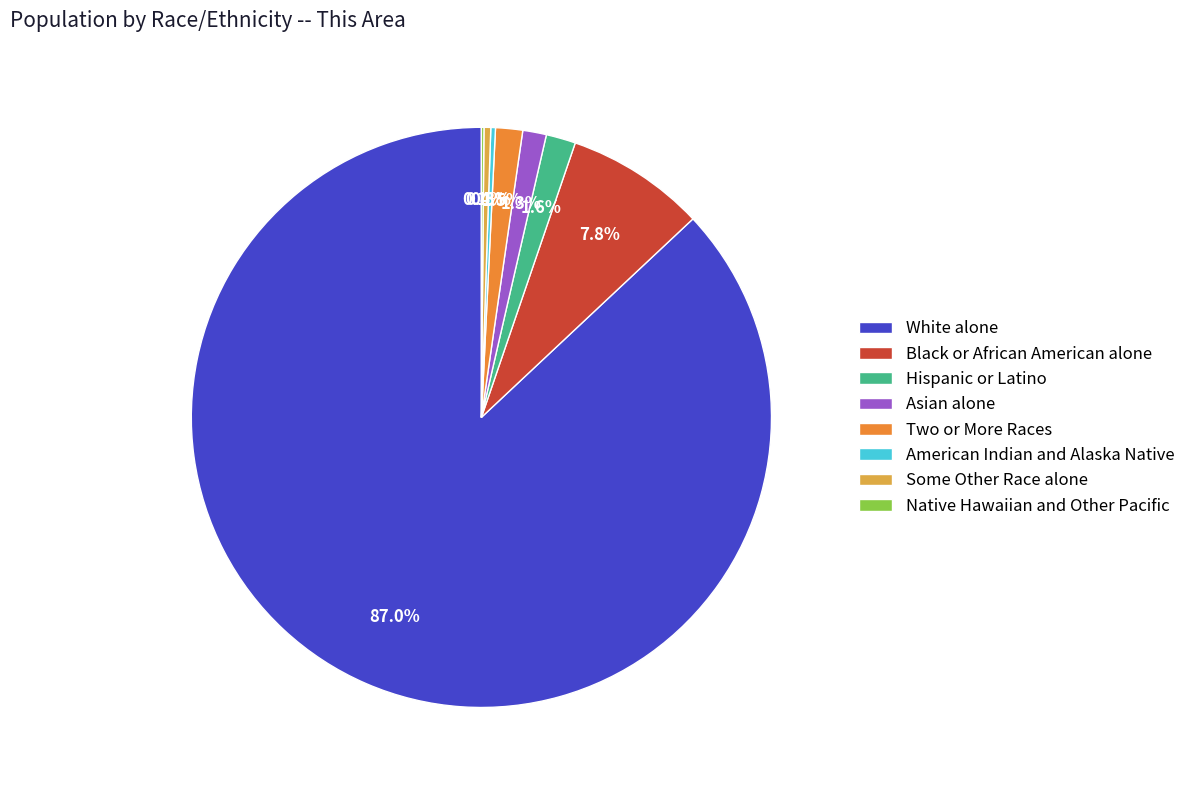

Which category has the biggest portion of the pie?

White alone